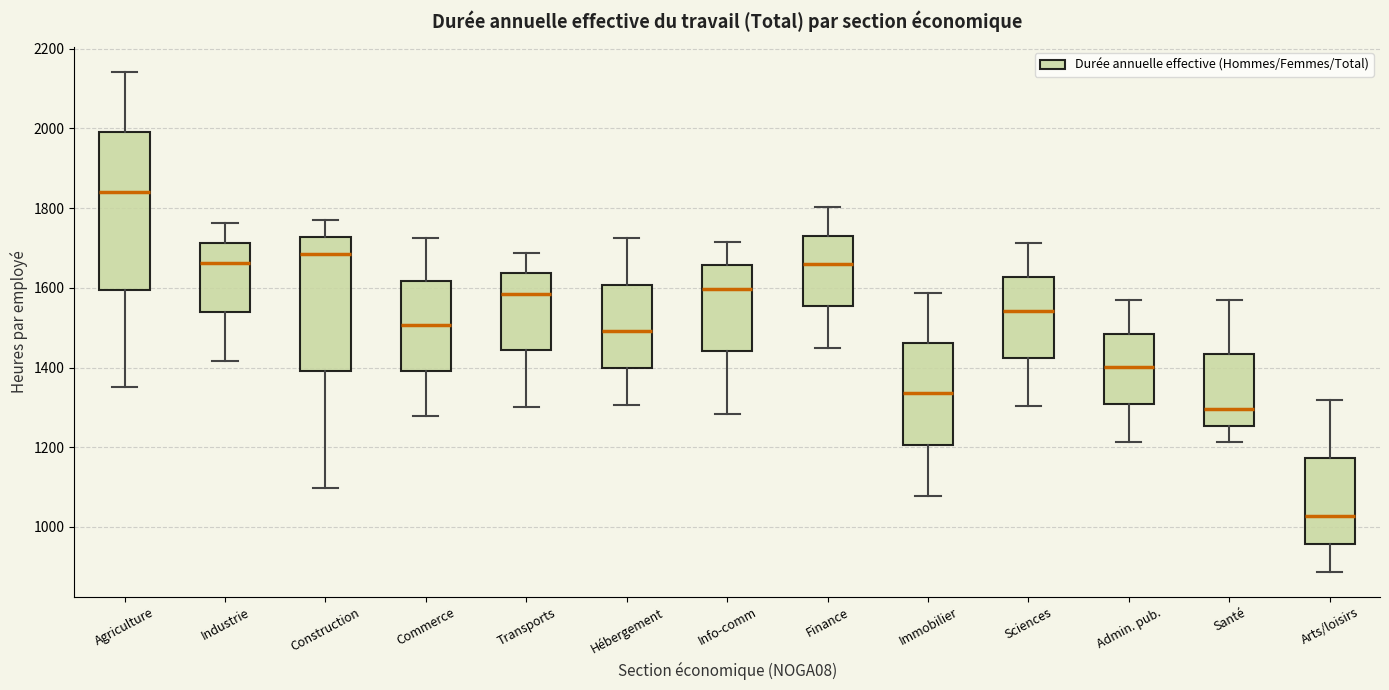

Which box is the tallest, from its lower edge to its upper edge?

Agriculture